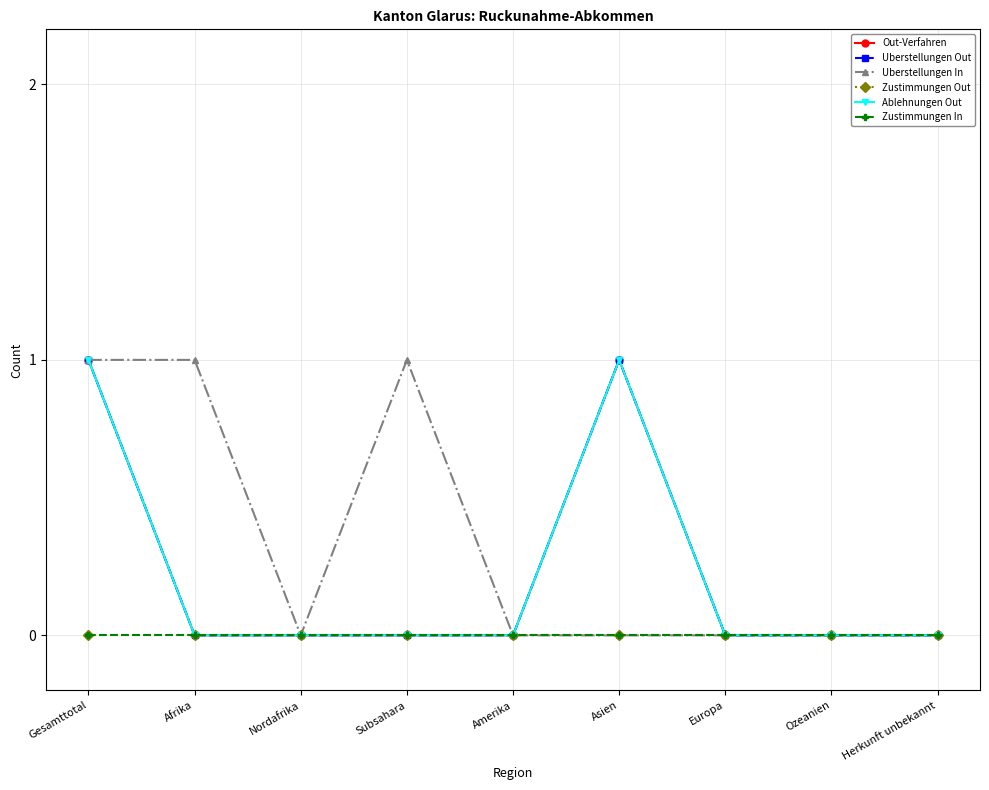

True or false: Uberstellungen In and Out-Verfahren cross at least once.

False